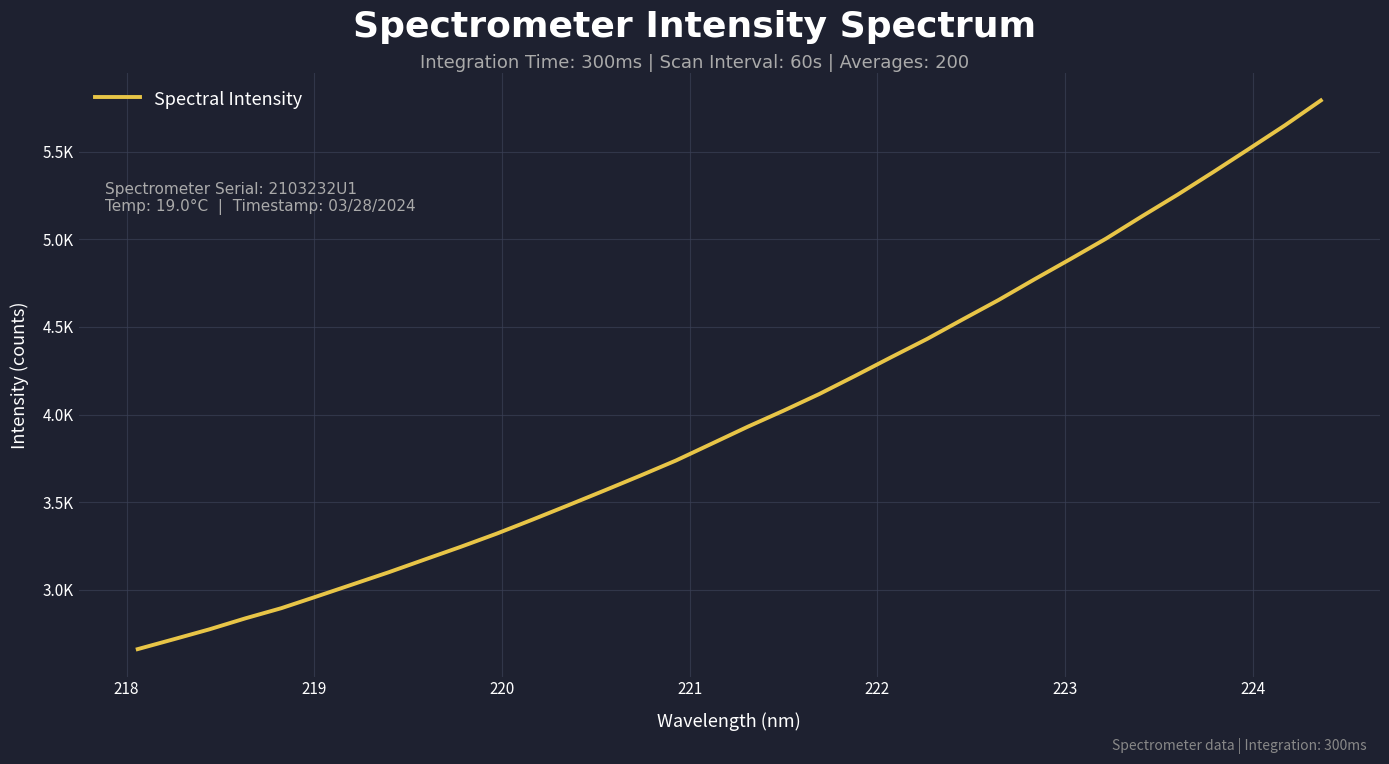

Does the chart have visible grid lines?

Yes